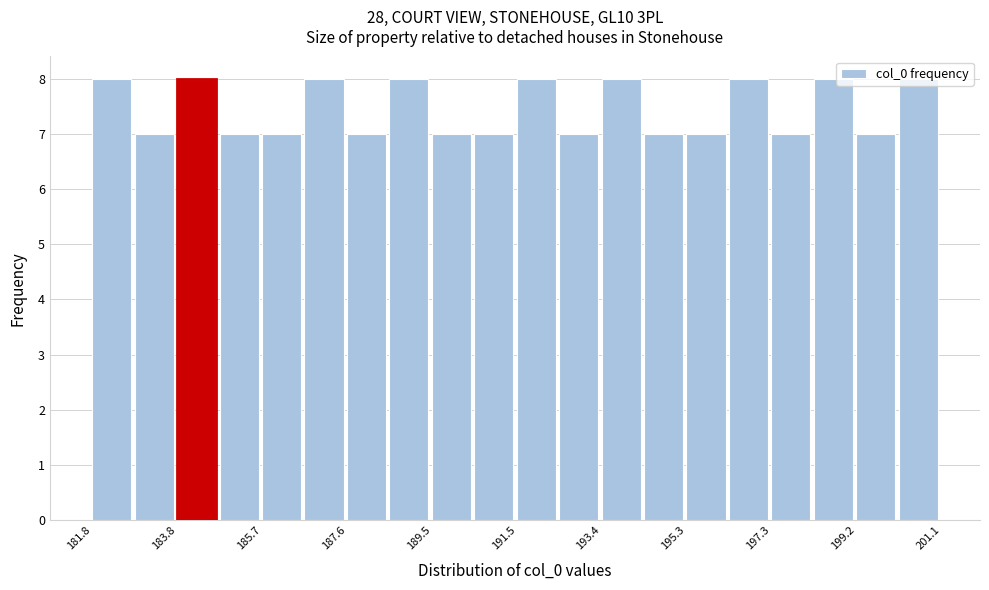

What is the height of the bar covering 197.2 to 198.2 on the x-axis? Neither the bar edges nor the heights are printed on the chart, so give them approximately, as read against the axes.

7